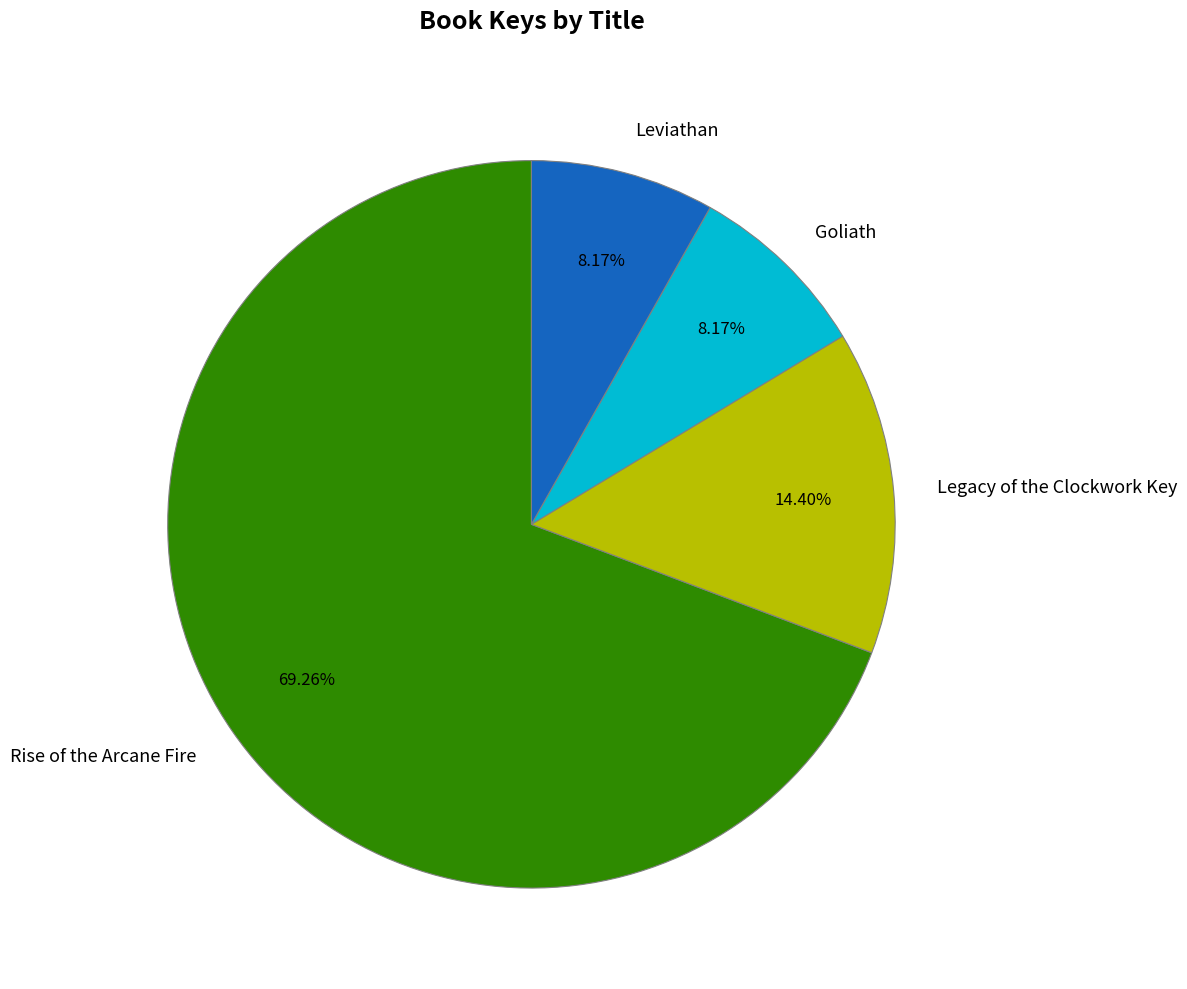

True or false: Leviathan accounts for 1% of the total.

False